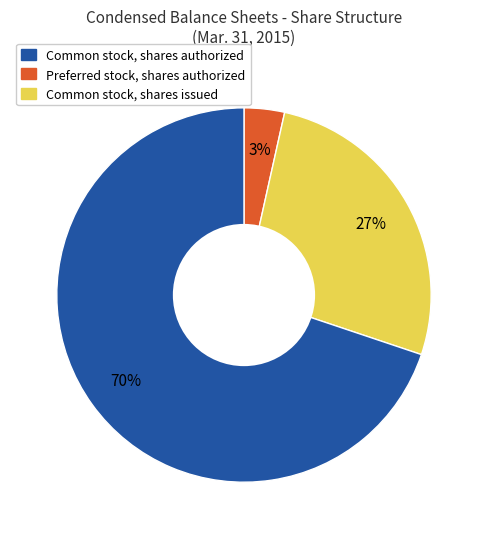

Is there any slice that represents more than half of the pie?

Yes